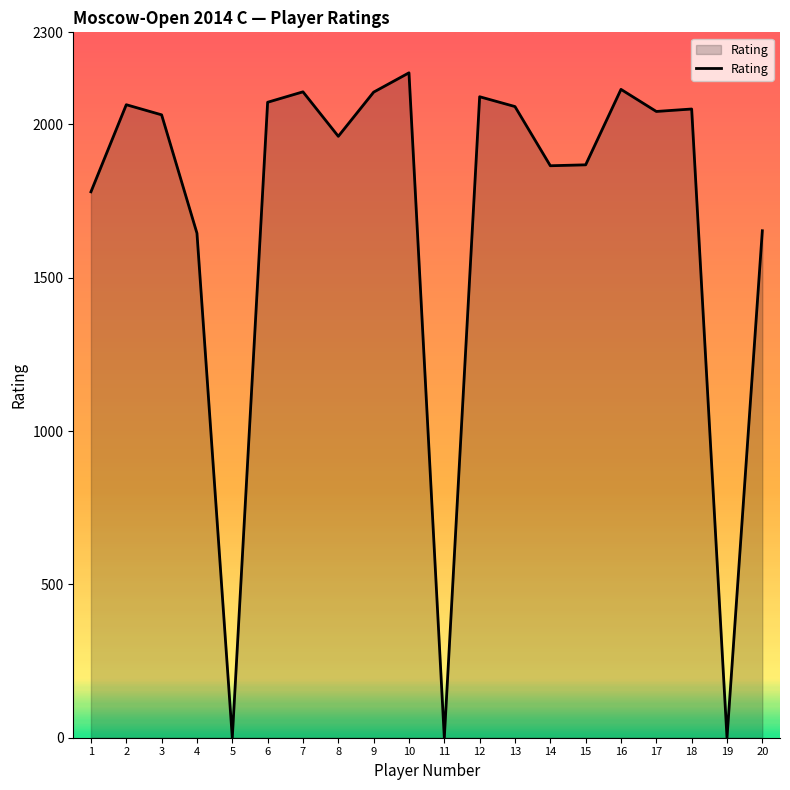

What is the maximum value shown in the chart?

2168